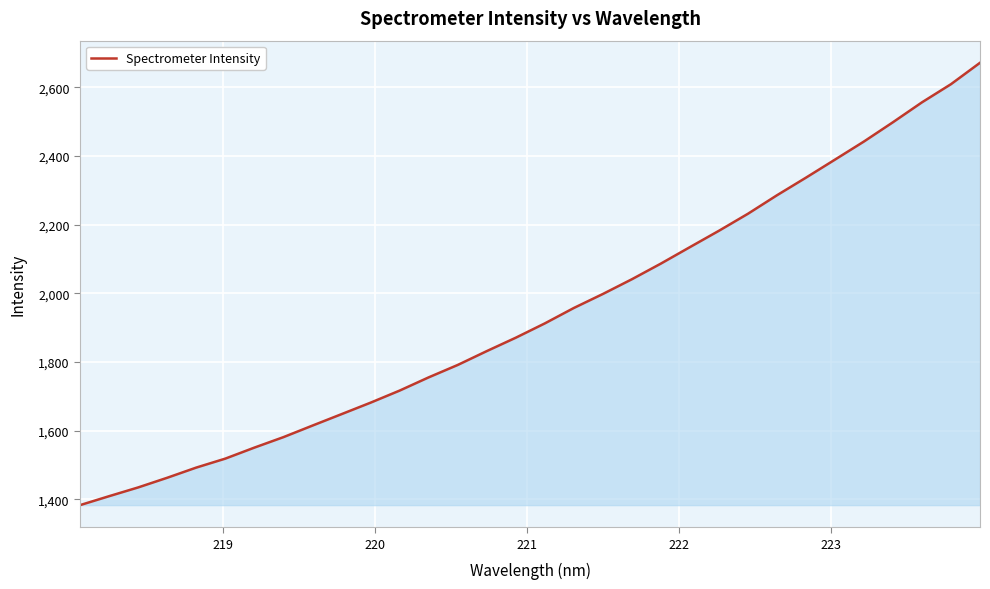

What is the difference between the maximum and minimum values?

1288.1